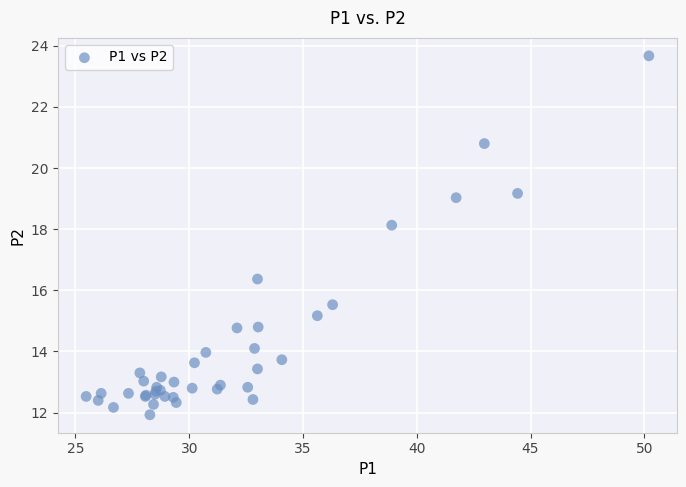

What Y value in the scatter plot is closest to 17?

16.4